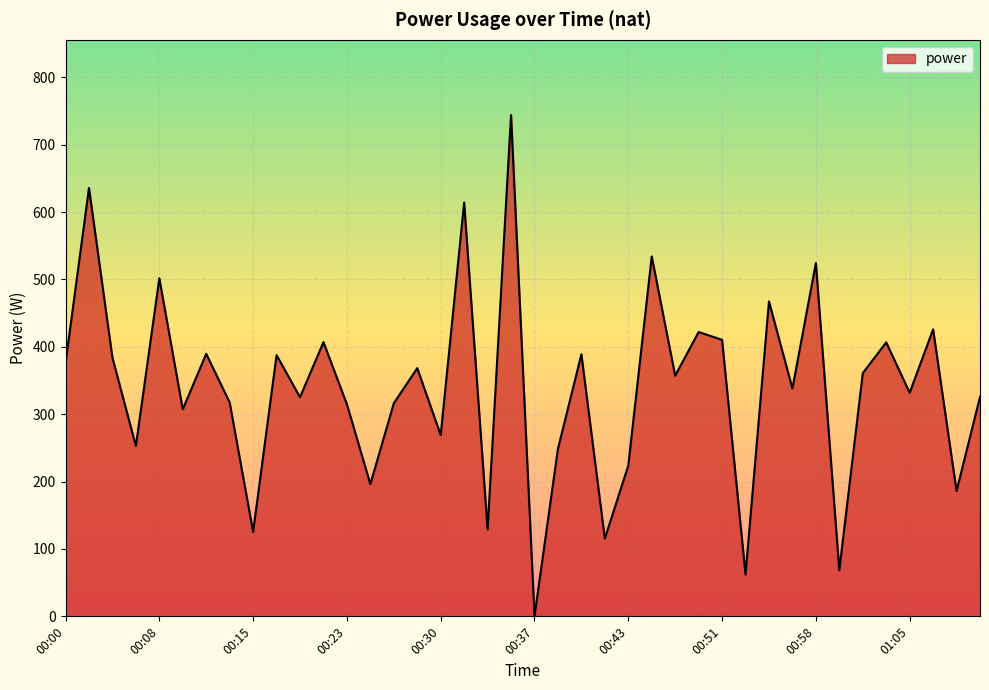

What is the difference between the maximum and minimum values?

743.9